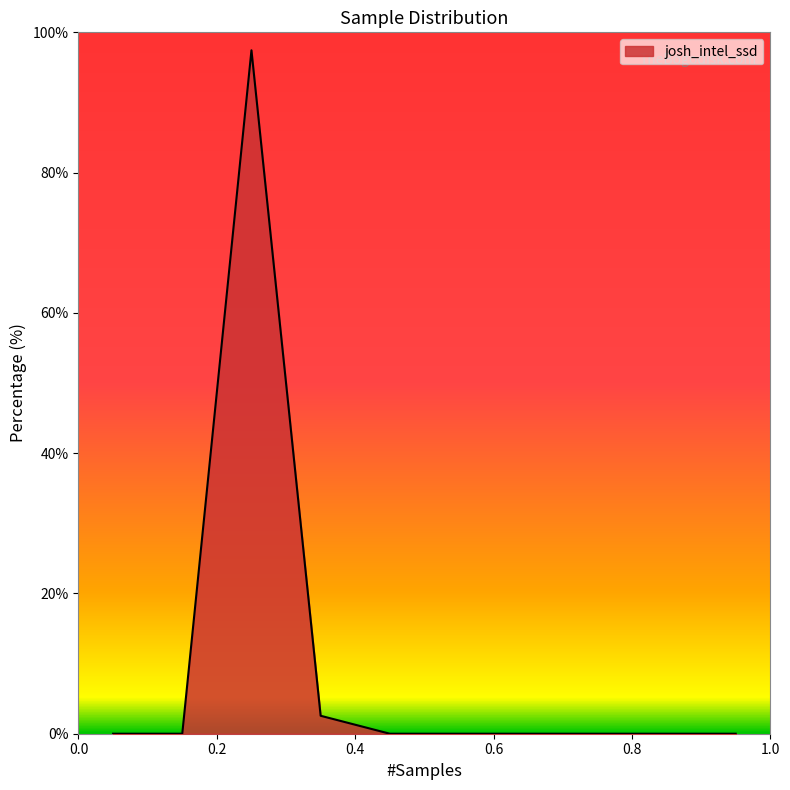

What is the maximum value shown in the chart?

97.4